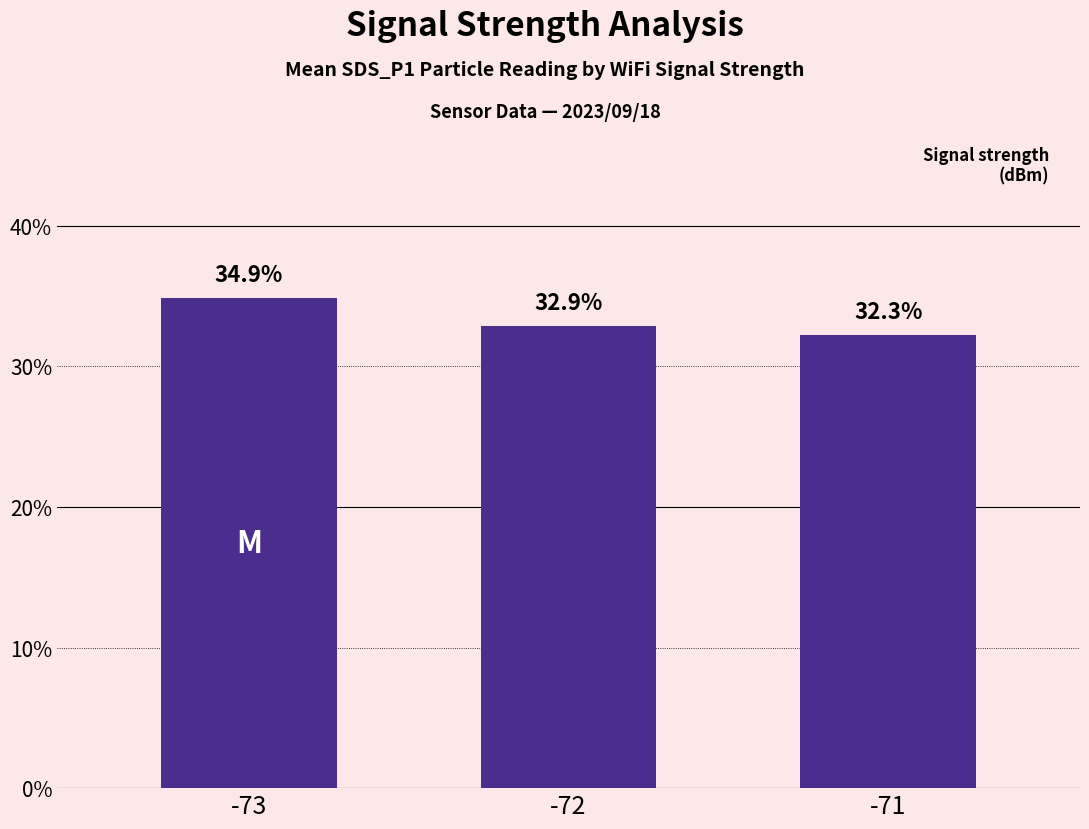

What is the difference between the maximum and minimum values?

2.6